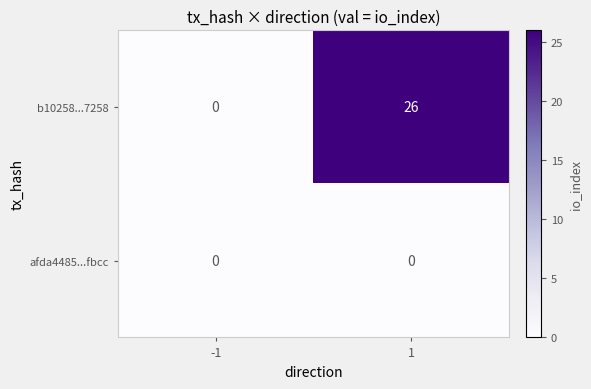

Which series has the largest total across all categories?

b10258...7258